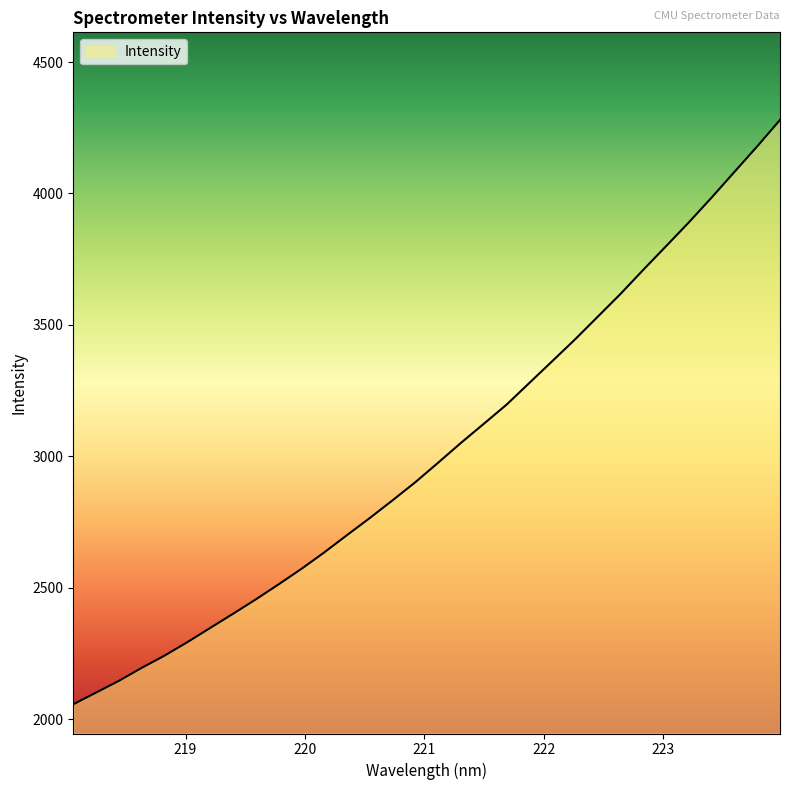

What is the difference between the maximum and minimum values?

2222.3